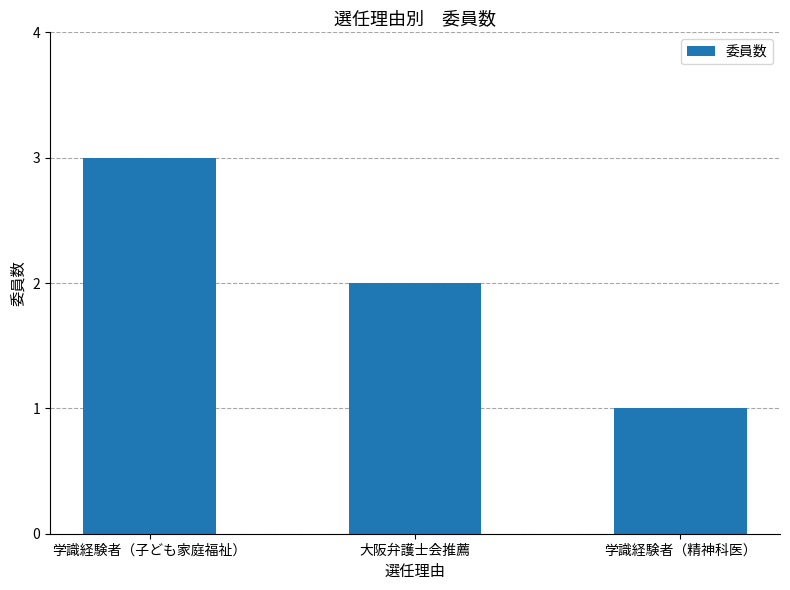

What is the value of the 2nd bar from the left?

2